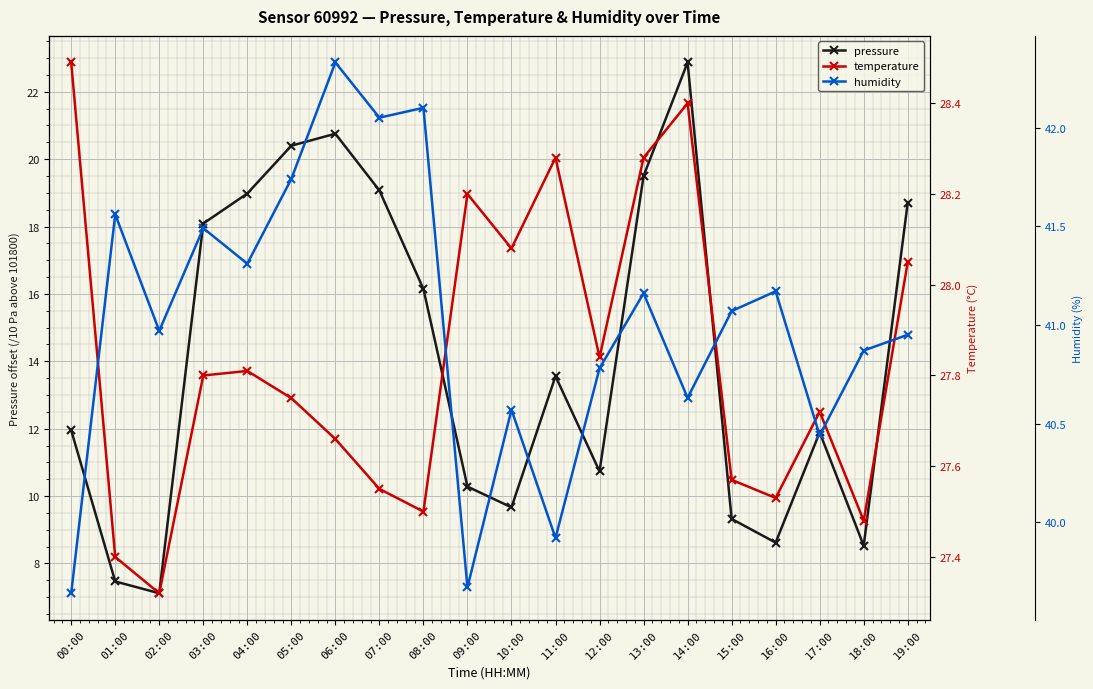

Which series has the largest range (max minus min)?

pressure